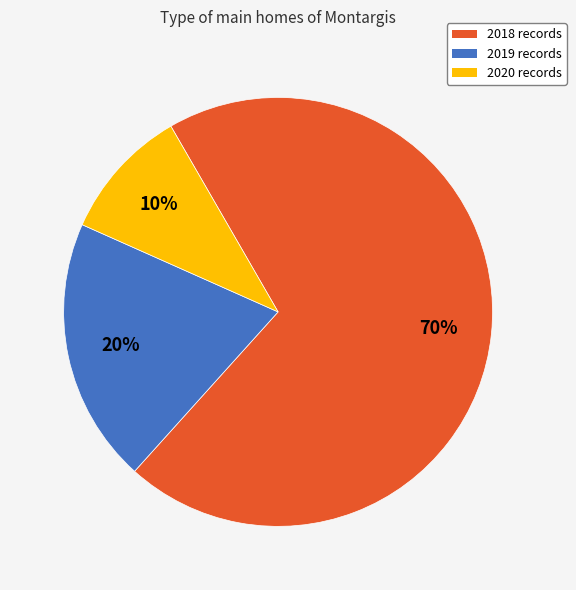

To the nearest percent, what is the combined percentage of 2018 and 2019?

90%